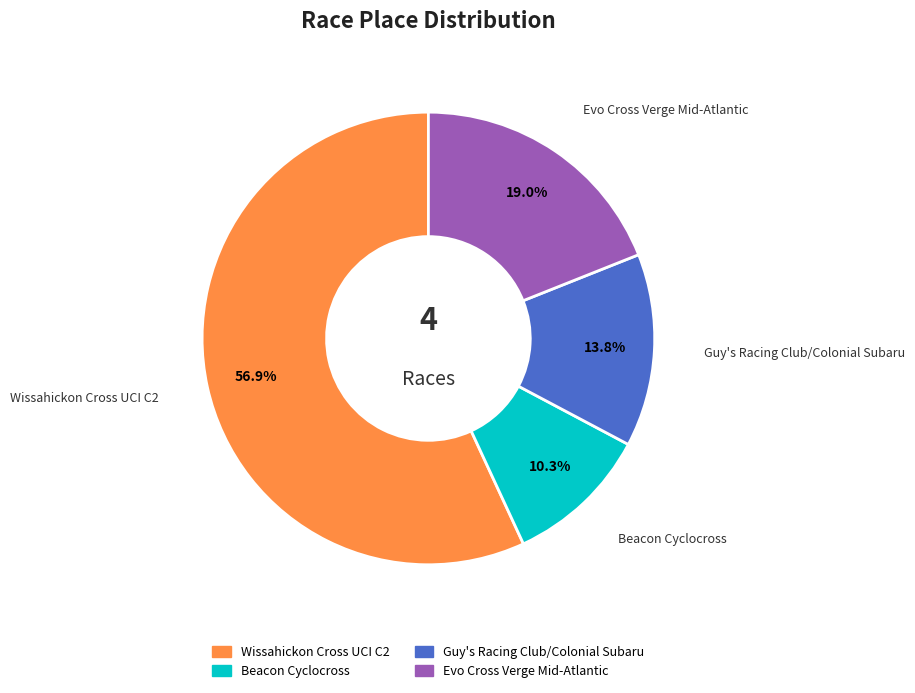

Which category has the smallest portion of the pie?

Beacon Cyclocross